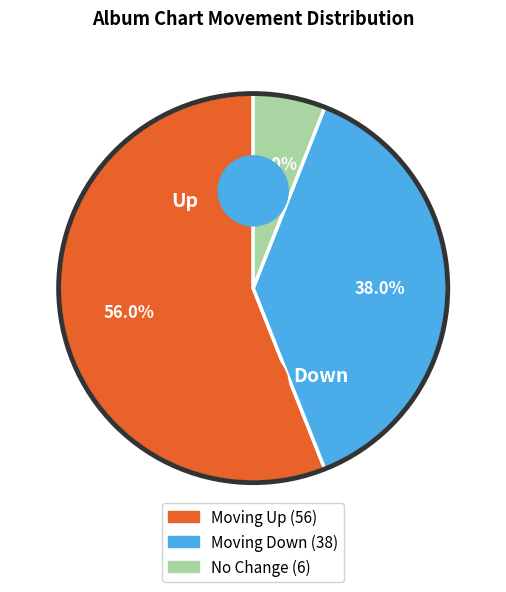

What percentage do down and up together represent?

94.0%